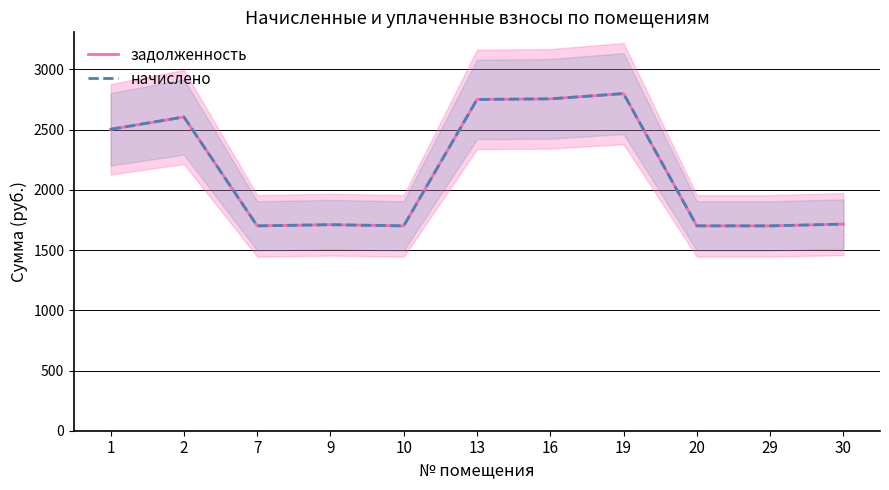

What is the value of the задолженность point at the 3rd from the left?

1701.0